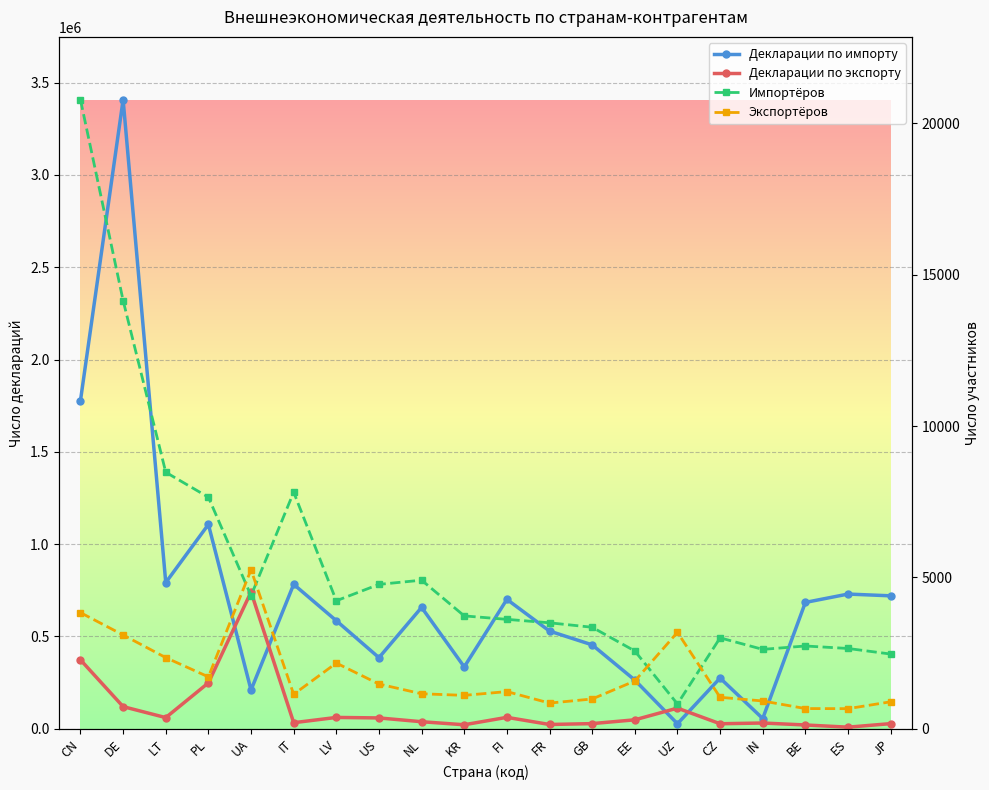

At which category does Экспортёров reach its first local peak?

UA